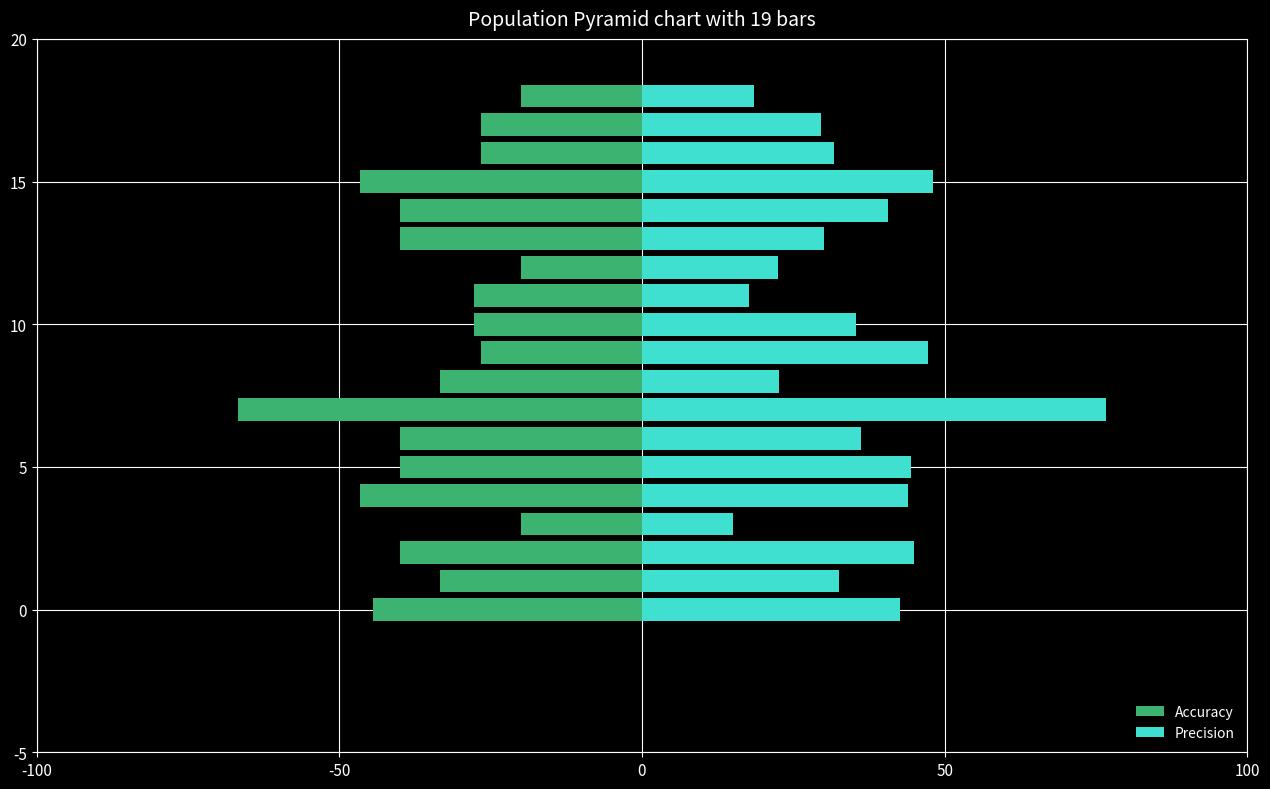

How many values in the Accuracy series exceed -33?

8